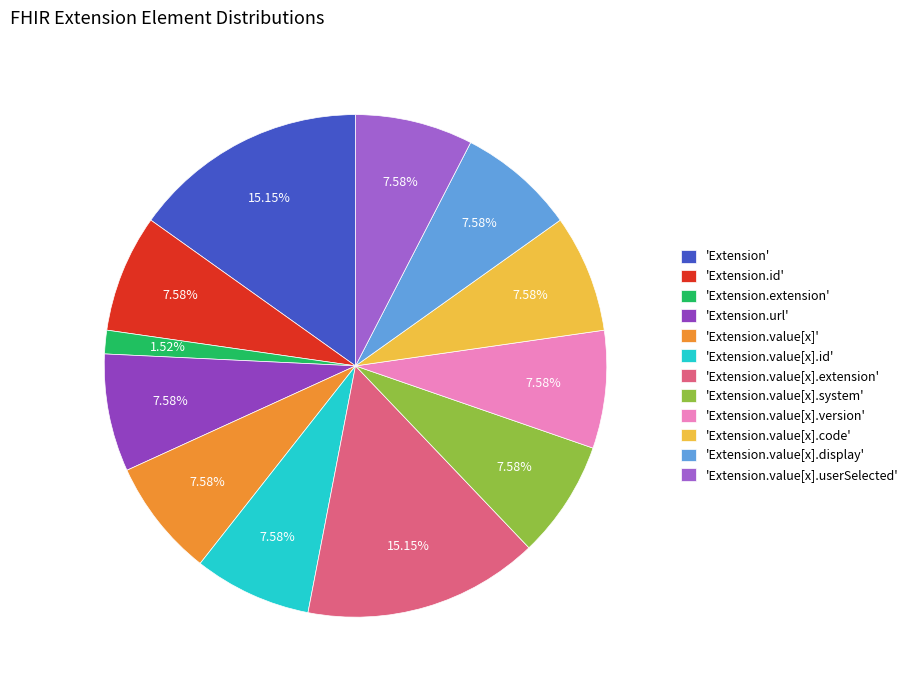

How many segments does this pie chart have?

12